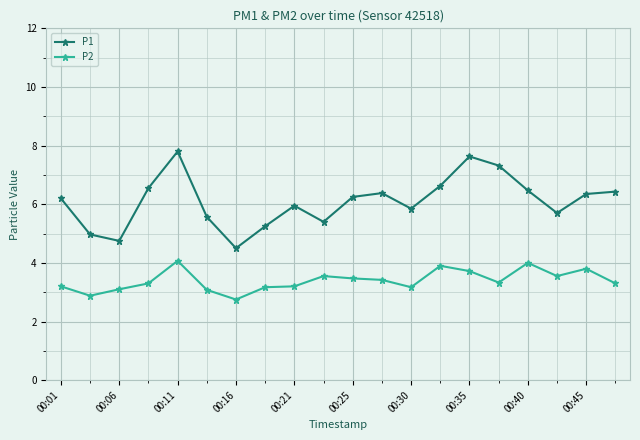

Rank the series by their average value, from lowest to highest.

P2, P1